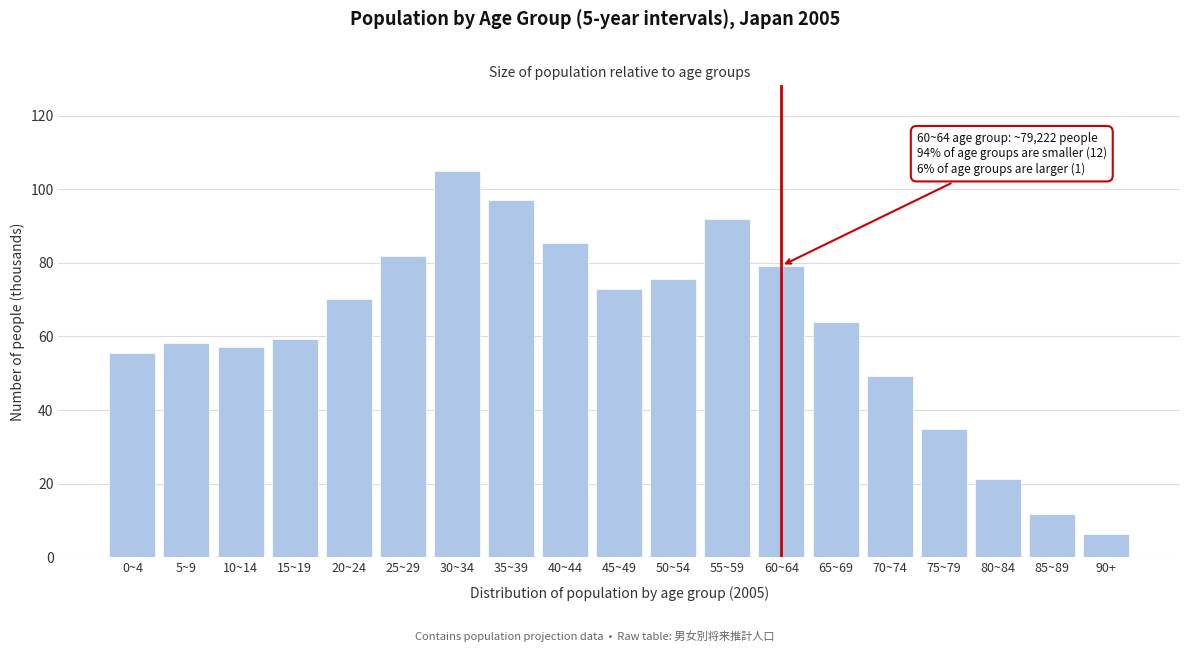

Reading right to left, what are all the values shown in this chart?

6.5	11.8	21.2	34.8	49.2	63.9	79.2	91.8	75.5	72.8	85.3	97.0	105.1	82.0	70.2	59.3	57.0	58.3	55.5